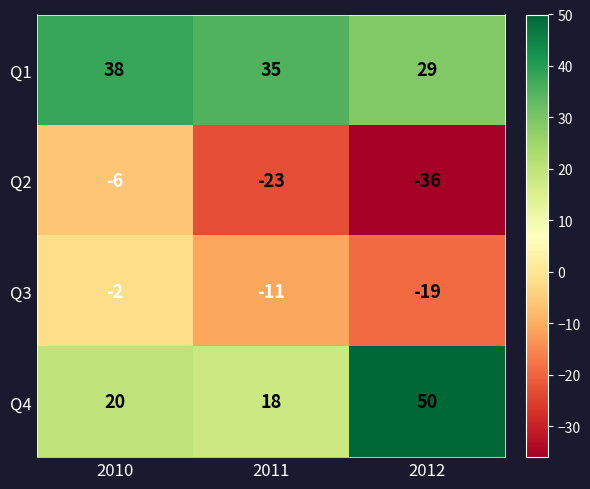

What value does the Q2 series have at 2012?

-36